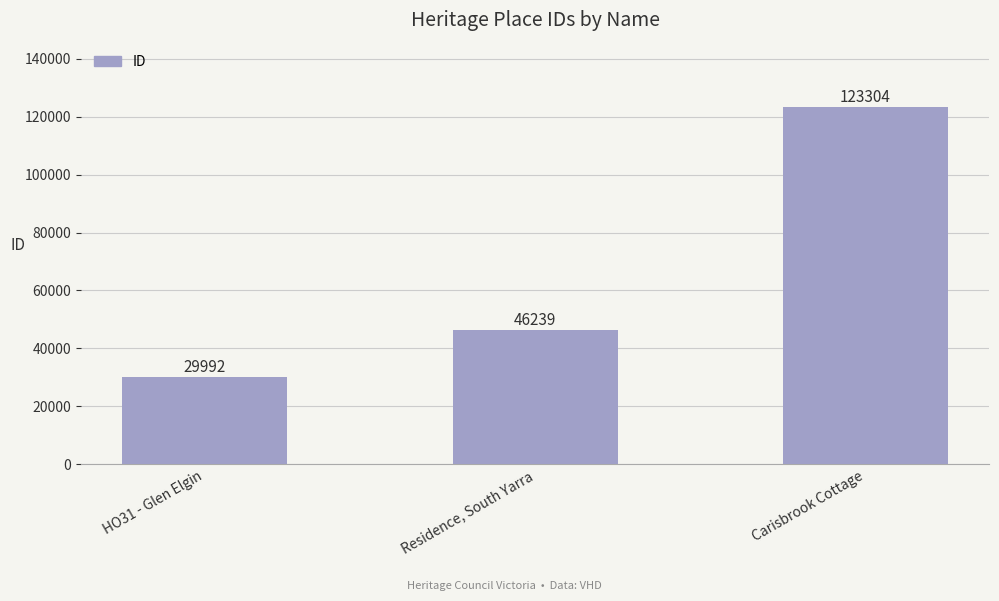

Approximately how many times larger is the value at Carisbrook Cottage compared to HO31 - Glen Elgin?

4.1